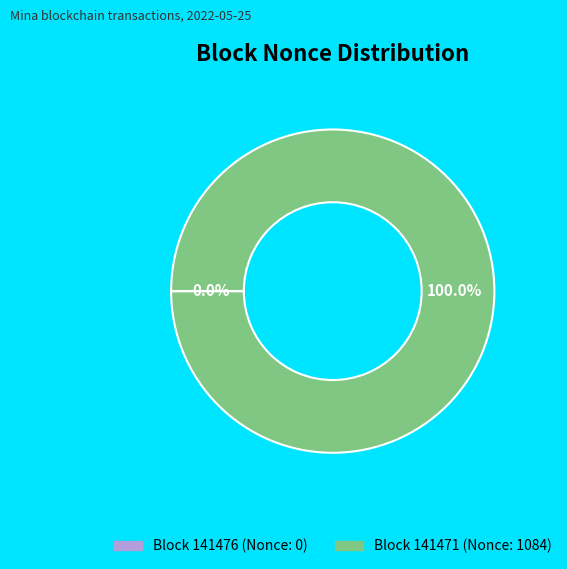

Does any single category account for the majority?

Yes